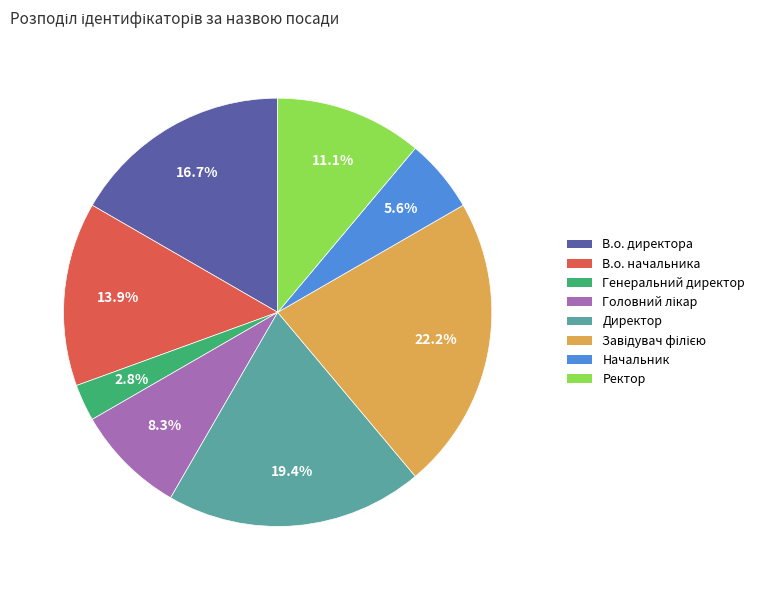

Is it true that Директор is 27% of the pie?

False